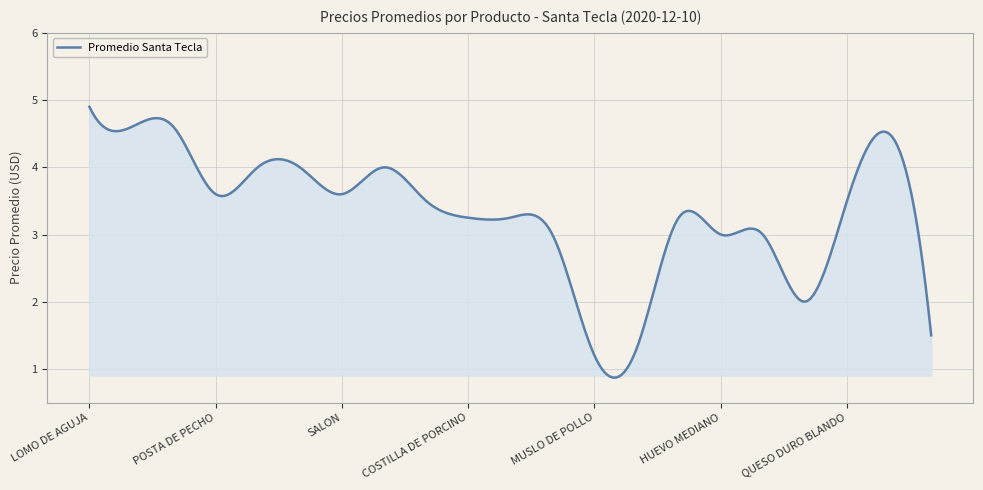

What is the minimum value shown in the chart?

0.9